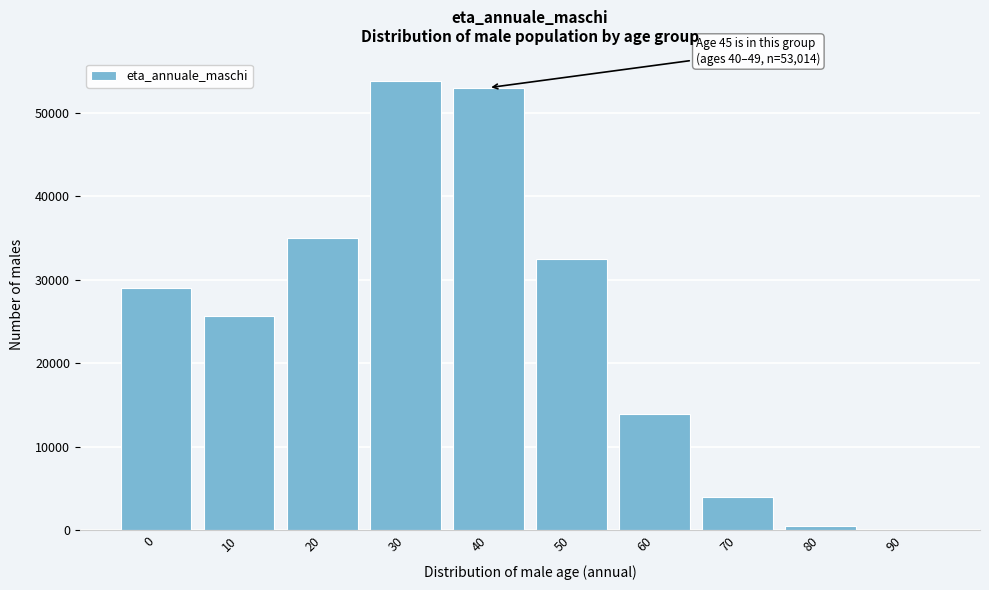

Reading left to right, what are all the values shown in this chart?

0=29008	10=25708	20=34971	30=53849	40=53014	50=32511	60=13900	70=4028	80=488	90=19